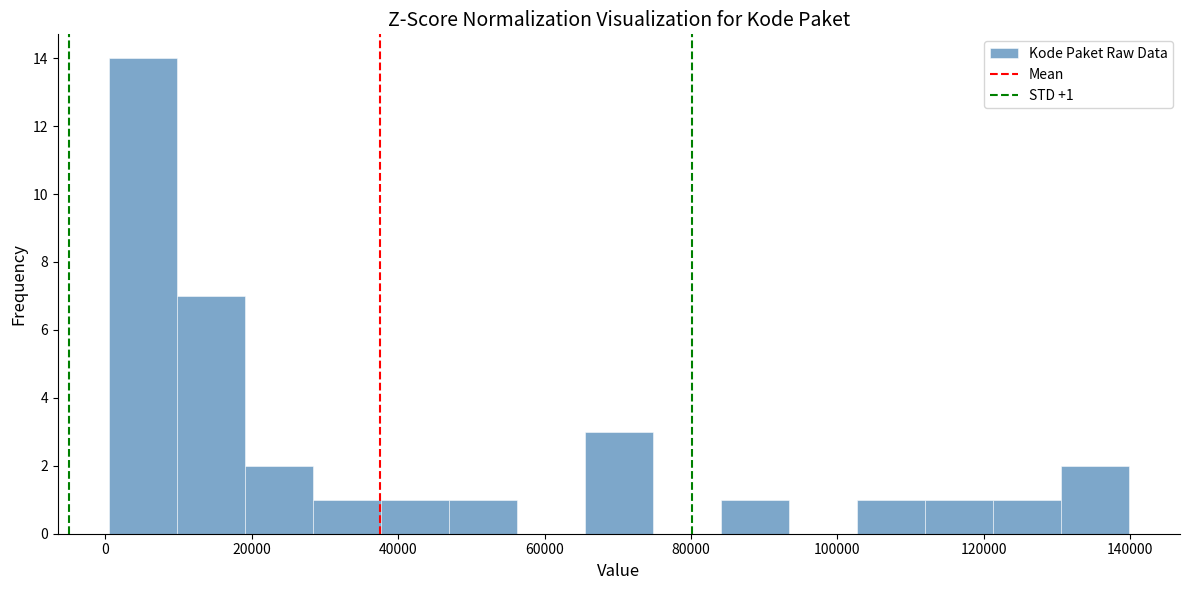

Which range on the x-axis has the tallest bar?

0 to 10000